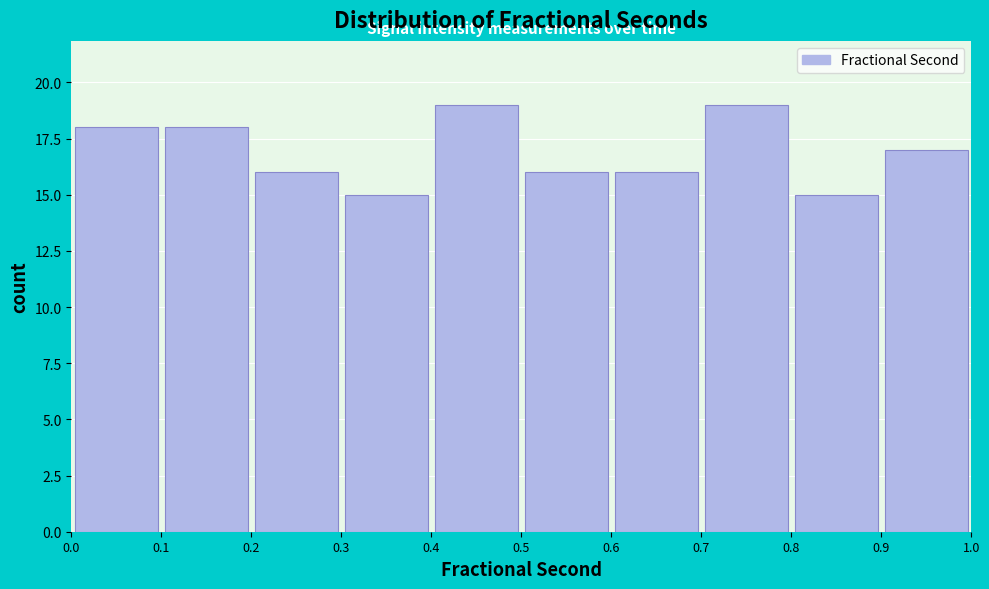

What is the height of the bar covering 0.7 to 0.8 on the x-axis? The values are not printed on the chart, so give them approximately, as read against the axis.

19